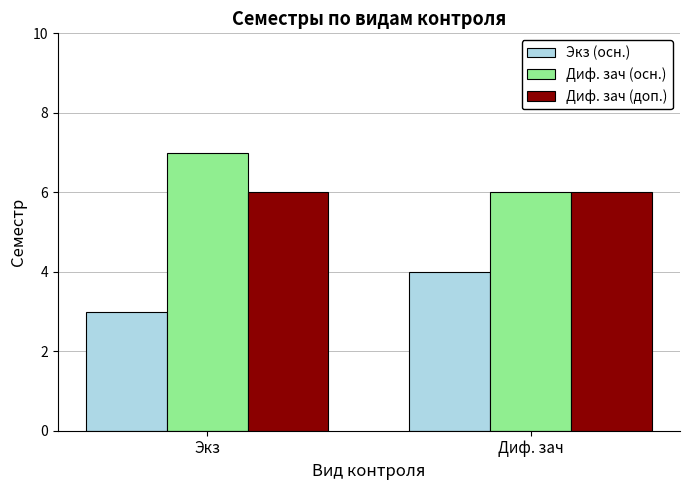

What is the label of the 2nd bar from the right?

Экз